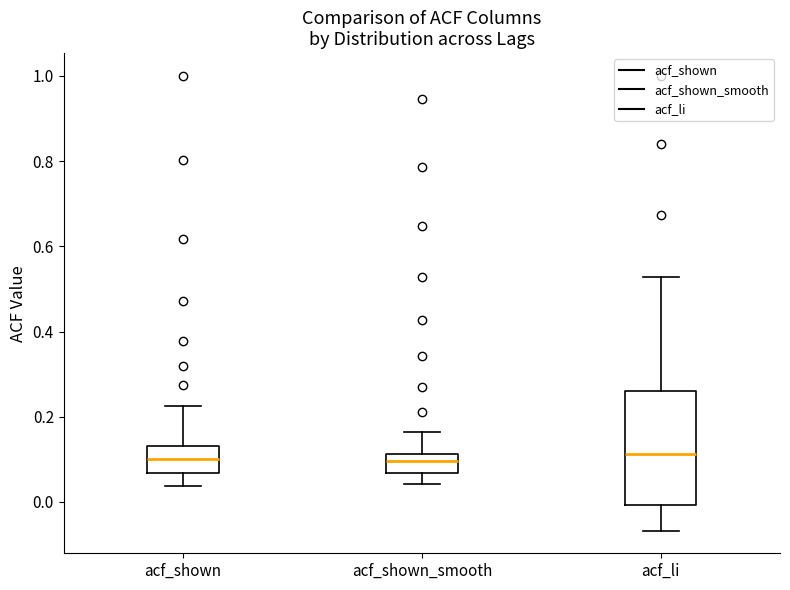

Which box is the tallest, from its lower edge to its upper edge?

acf_li